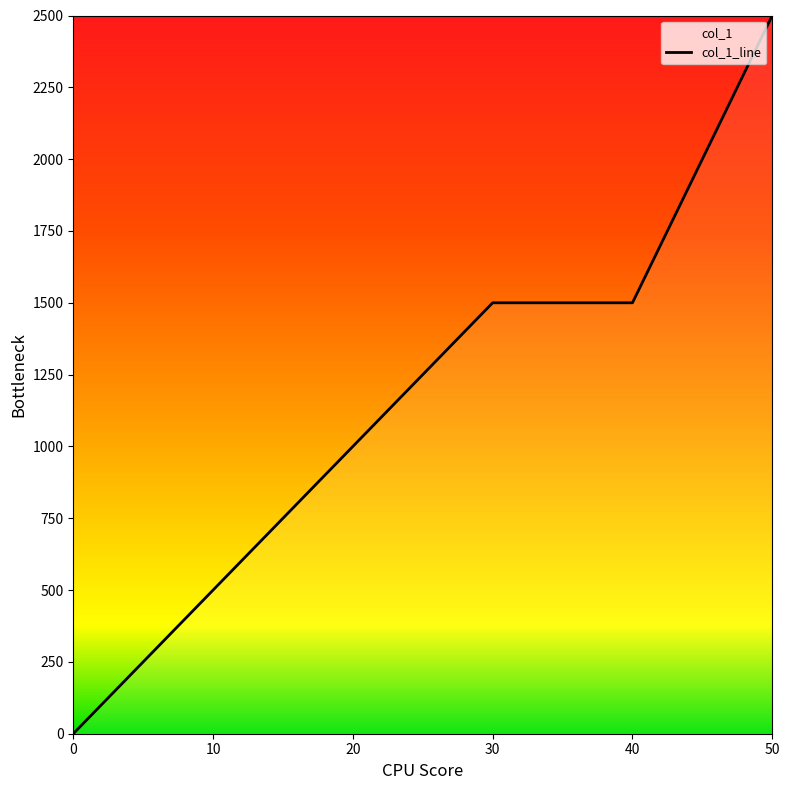

Reading left to right, list all the values displayed in this chart.

0	250	500	750	1000	1250	1500	1500	1500	2000	2500